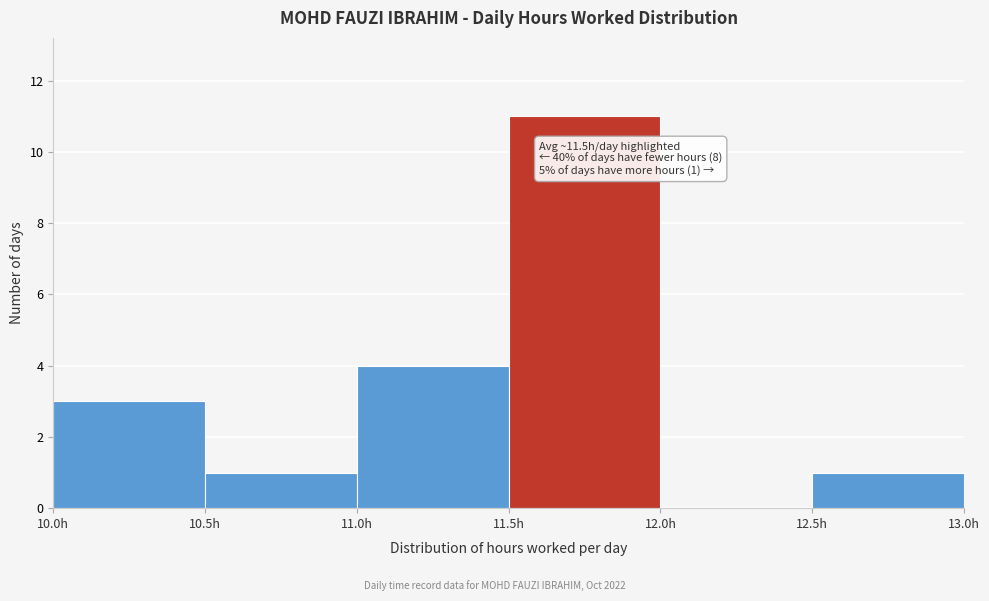

Over which range of the x-axis is the bar tallest?

11.5 to 12.0